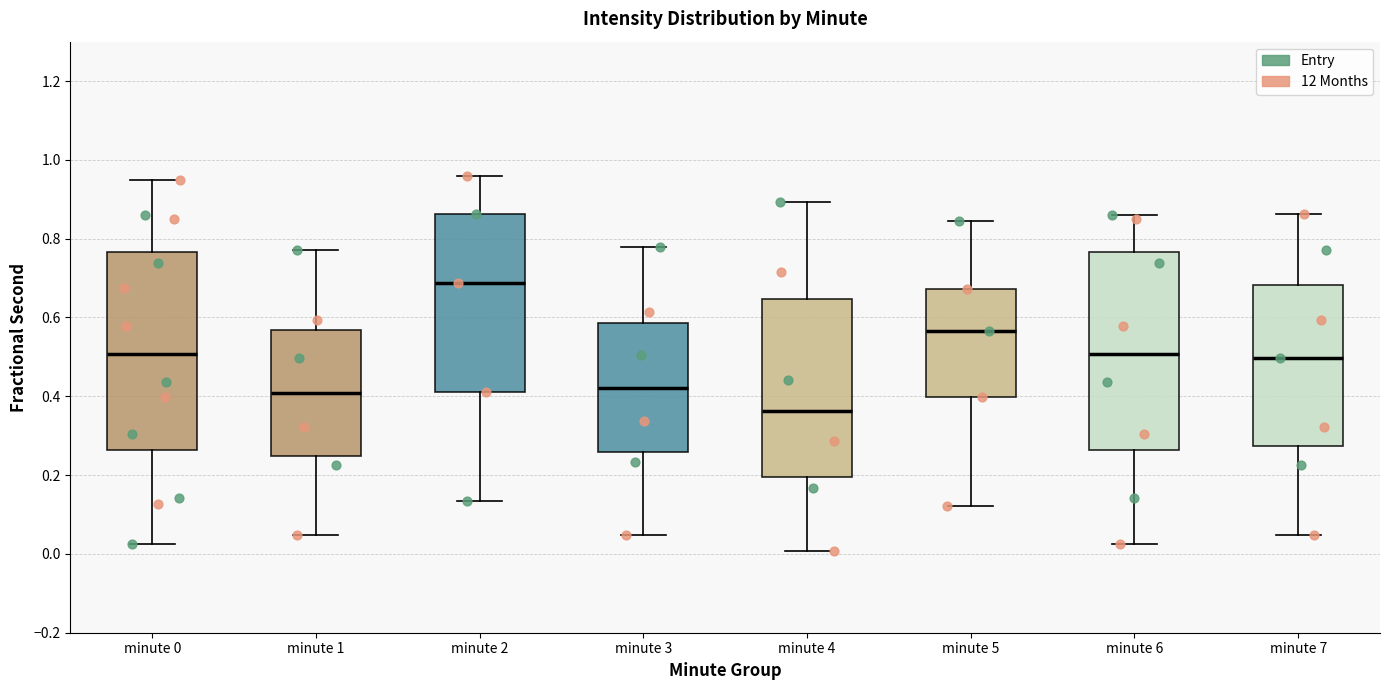

Which box's median line is the highest?

minute 2